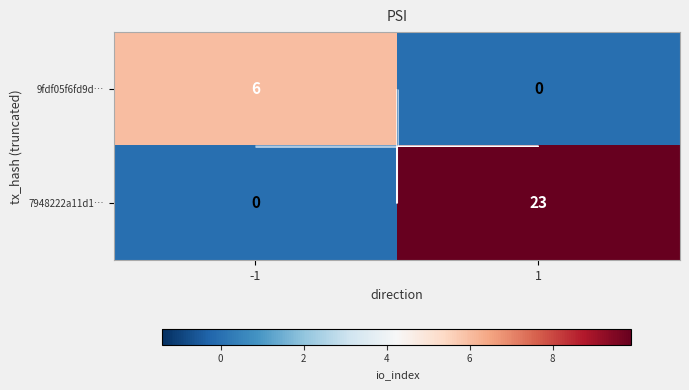

List the series in order of their overall mean, lowest first.

9fdf05f6fd9d…, 7948222a11d1…